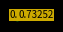

Is there a majority slice in this chart?

Yes